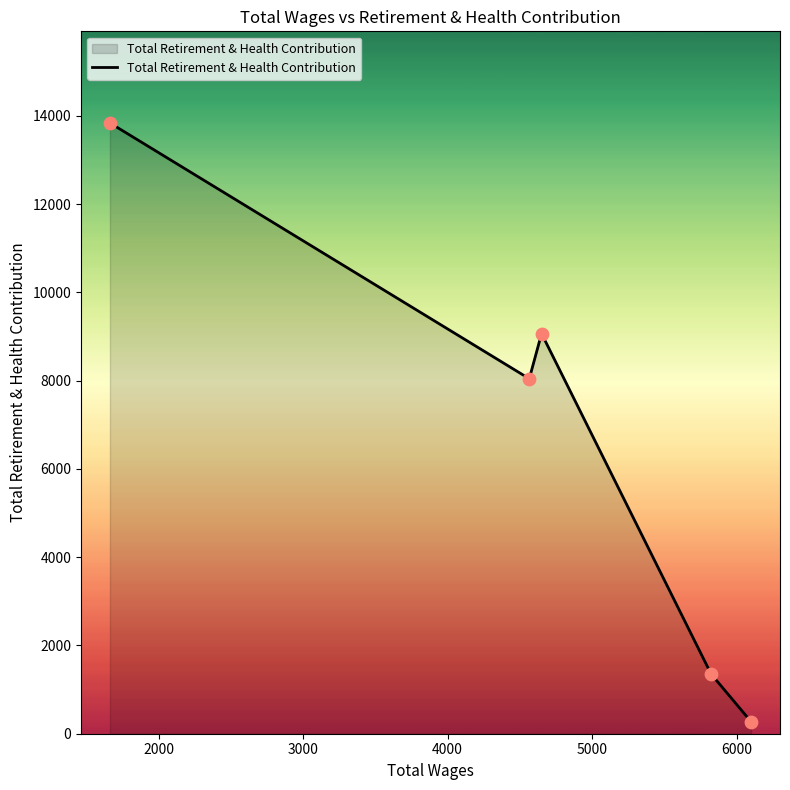

What is the difference between the maximum and minimum values?

13566